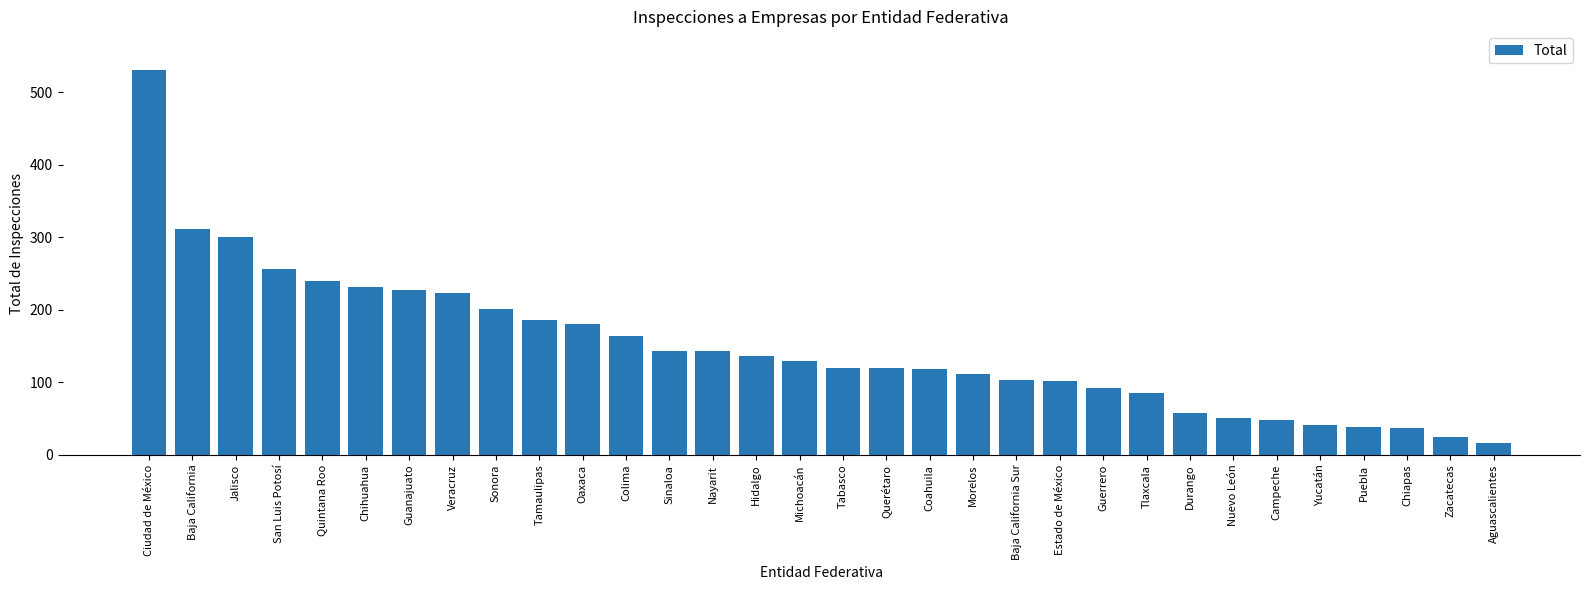

What is the change in value from Quintana Roo to Tlaxcala?

-154